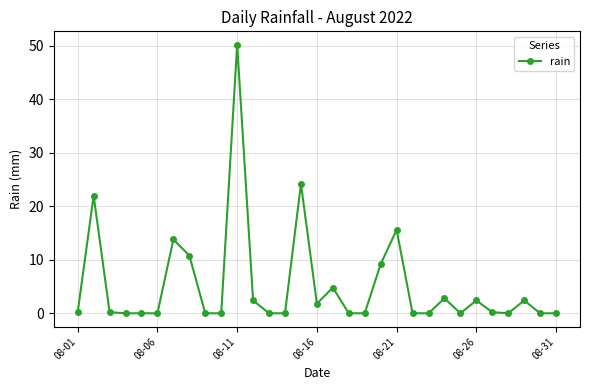

What is the greatest value displayed?

50.2